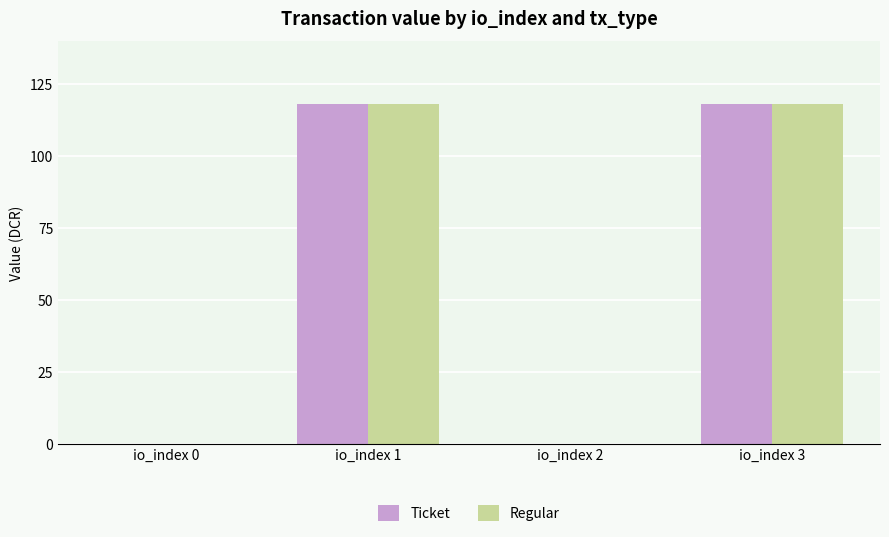

Are the bars horizontal?

No